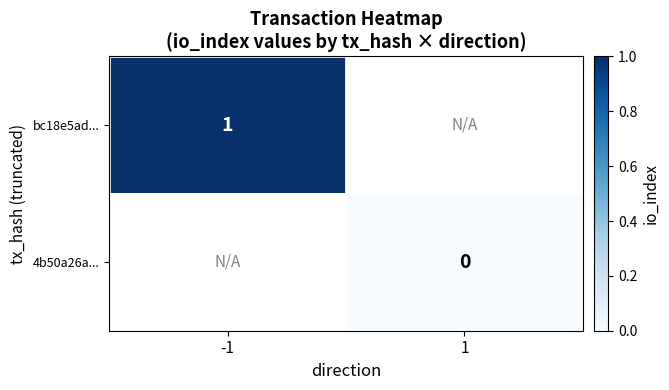

Is the value of bc18e5ad... at -1 greater than the value of 4b50a26a... at 1?

Yes